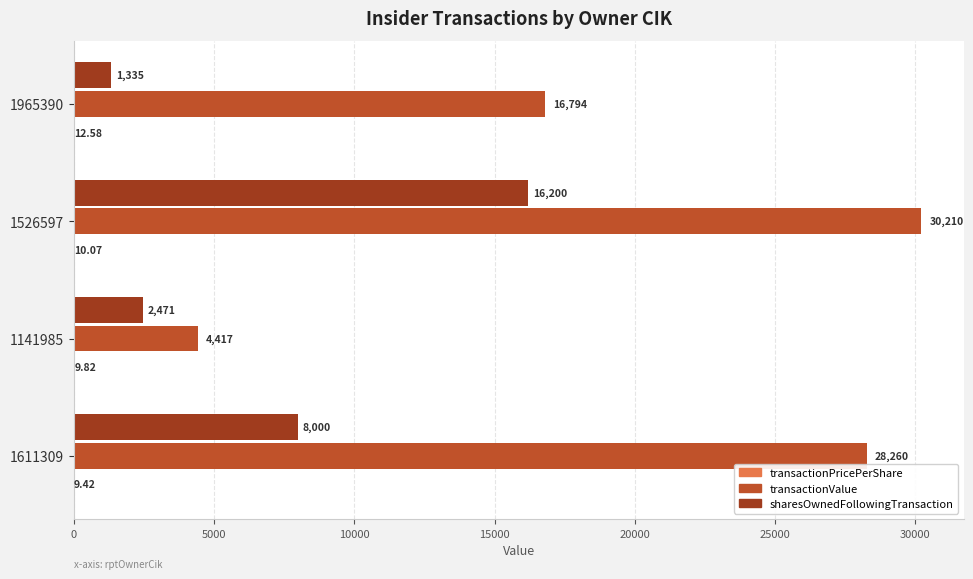

Between 1611309 and 1141985, which series saw the biggest shift?

transactionValue